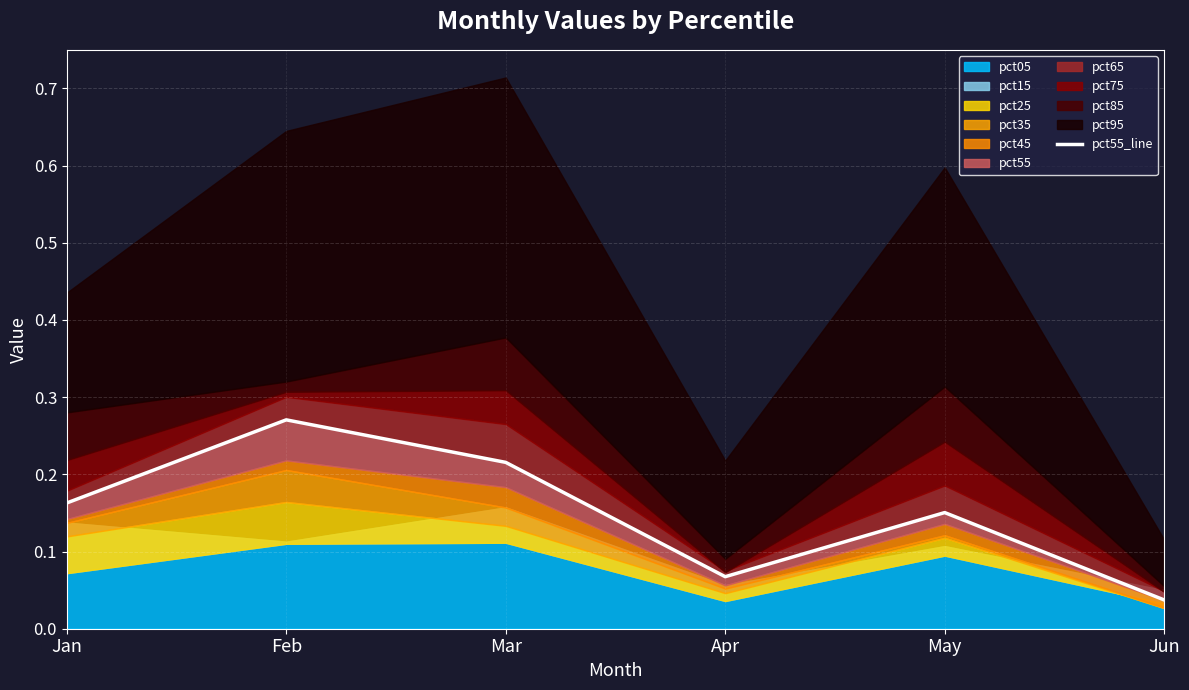

How many lines are shown in the chart?

1